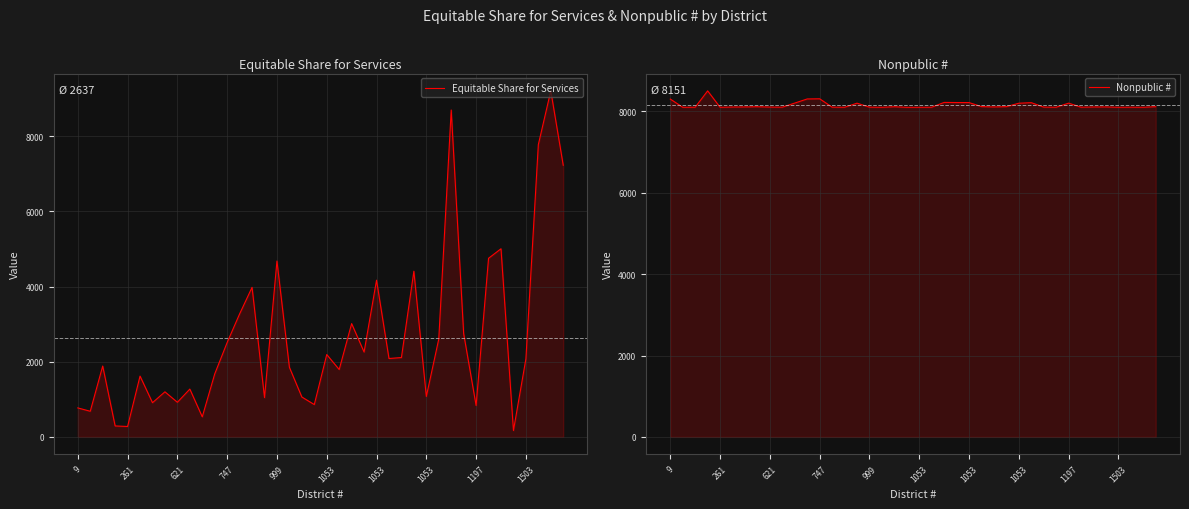

Is the value of Nonpublic # at 33 greater than the value of Equitable Share for Services at 24?

Yes